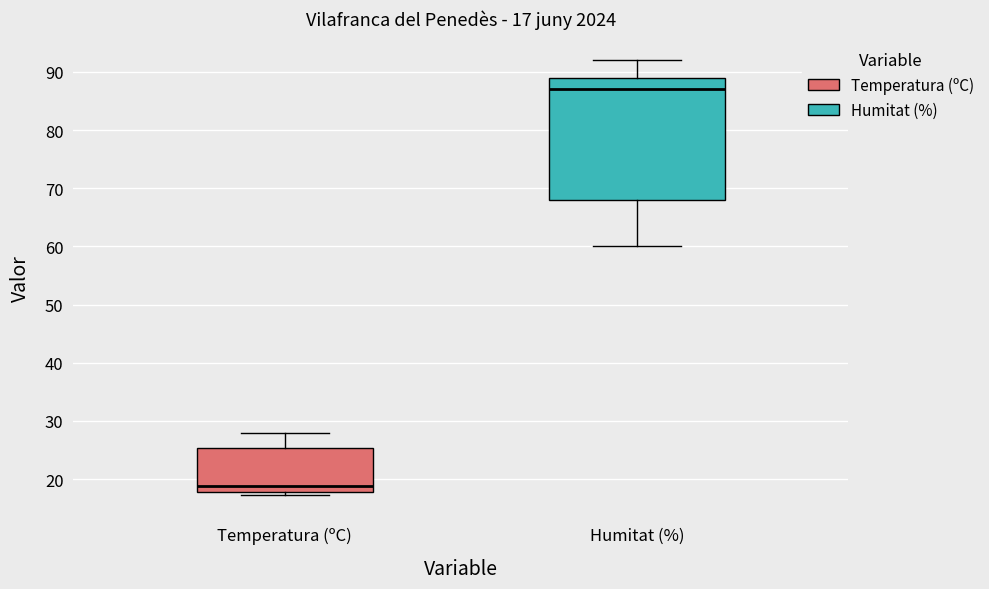

Which box's median line is the highest?

Humitat (%)